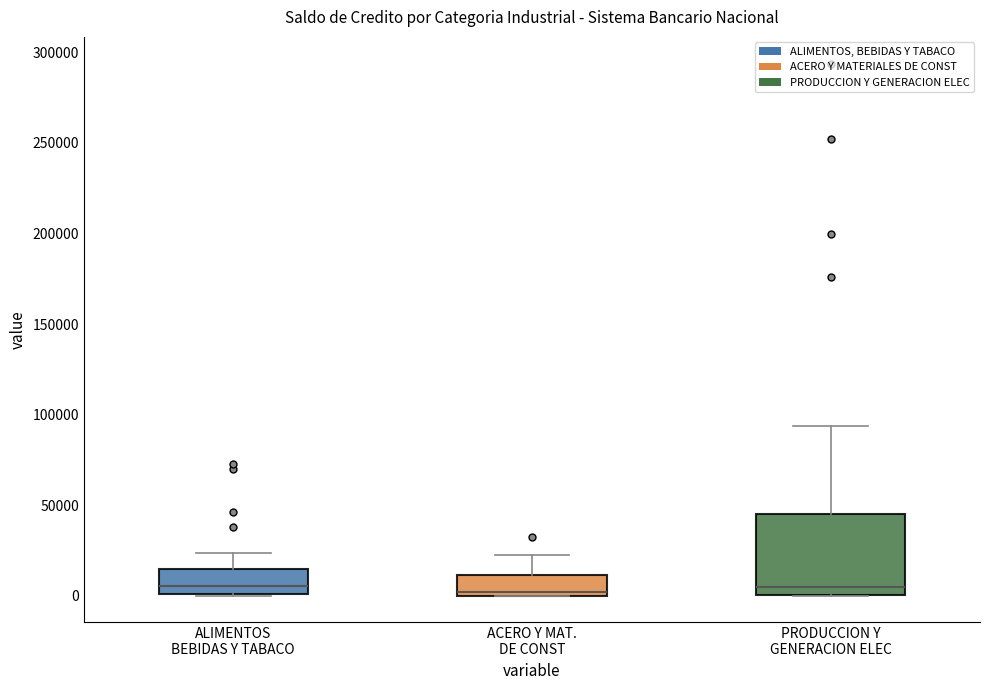

Reading left to right, transcribe this box plot: for each box, give where its median line is, the range the box spans, and where its two whiskers end, as read against the y-axis. The values are not printed on the chart, so give them approximately, as read against the axis.

ALIMENTOS BEBIDAS Y TABACO: median 5000, box 0 to 15000, whiskers 0 to 25000
ACERO Y MAT. DE CONST: median 0 (just above the box's lower edge), box 0 to 10000, whiskers 0 to 25000
PRODUCCION Y GENERACION ELEC: median 5000, box 0 to 45000, whiskers 0 to 95000